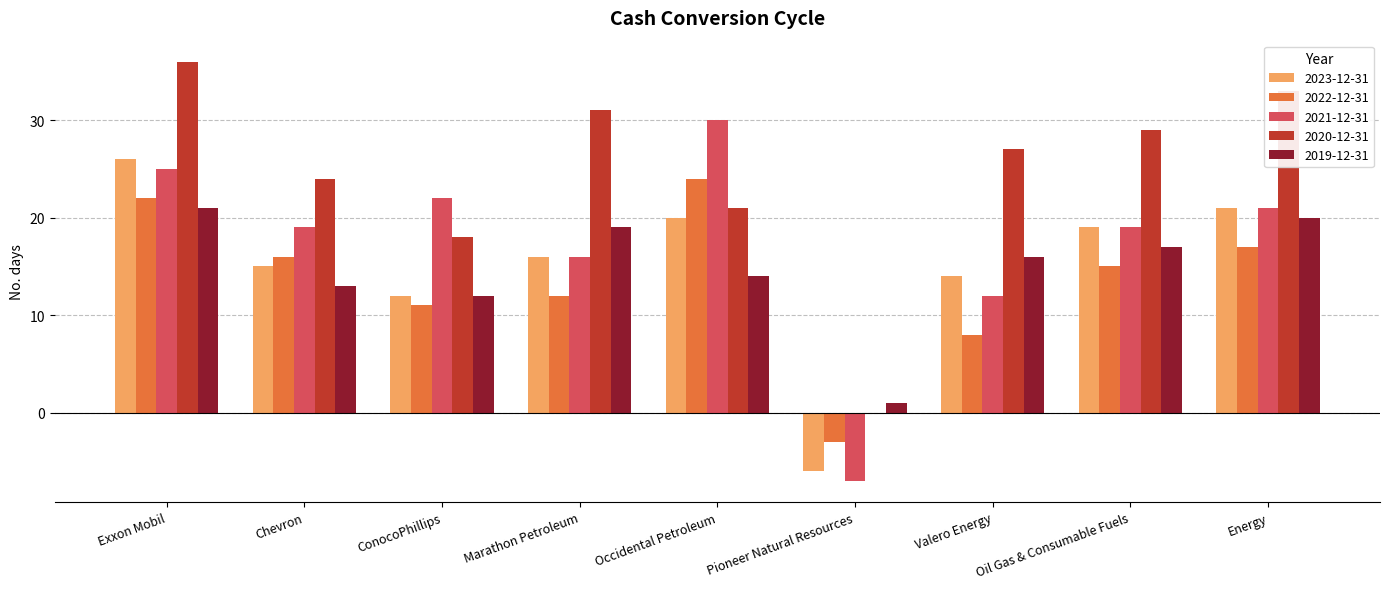

What is the total value across all series at Pioneer Natural Resources?

-15